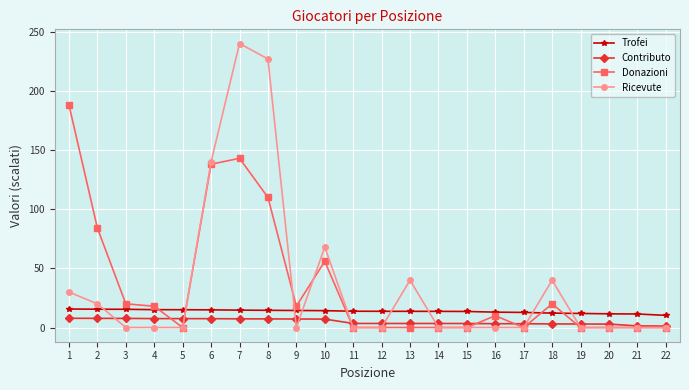

What are all the series names shown in the legend?

Trofei, Contributo, Donazioni, Ricevute